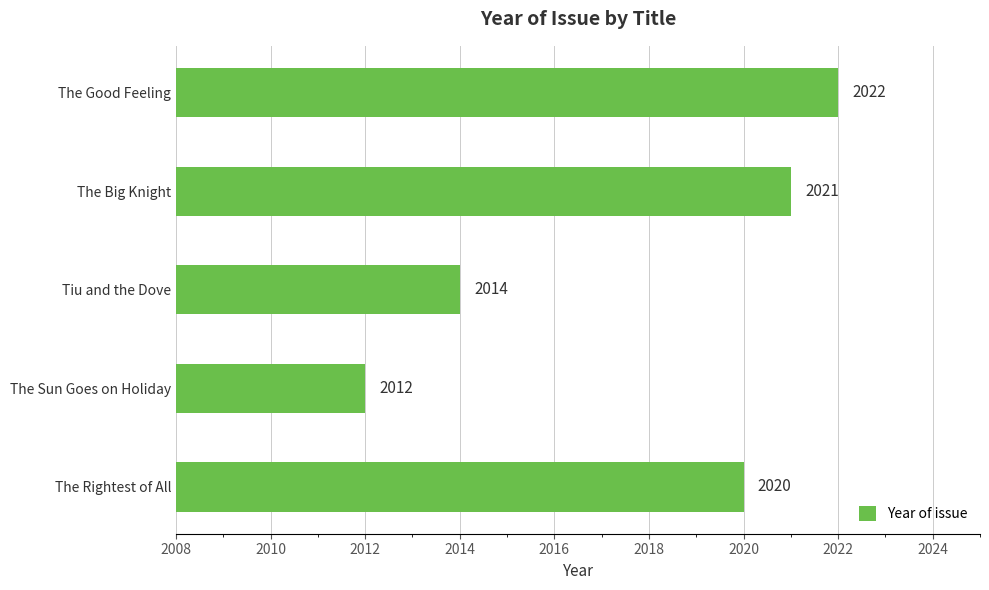

Rank the categories by value from highest to lowest.

The Good Feeling, The Big Knight, The Rightest of All, Tiu and the Dove, The Sun Goes on Holiday